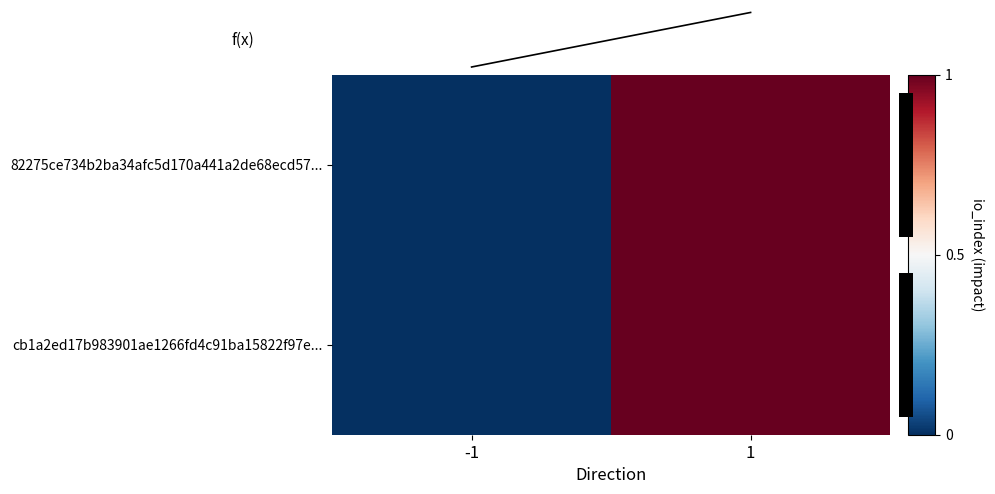

True or false: 82275ce734b2ba34afc5d170a441a2de68ecd57... has a value of 2 at 1.

False